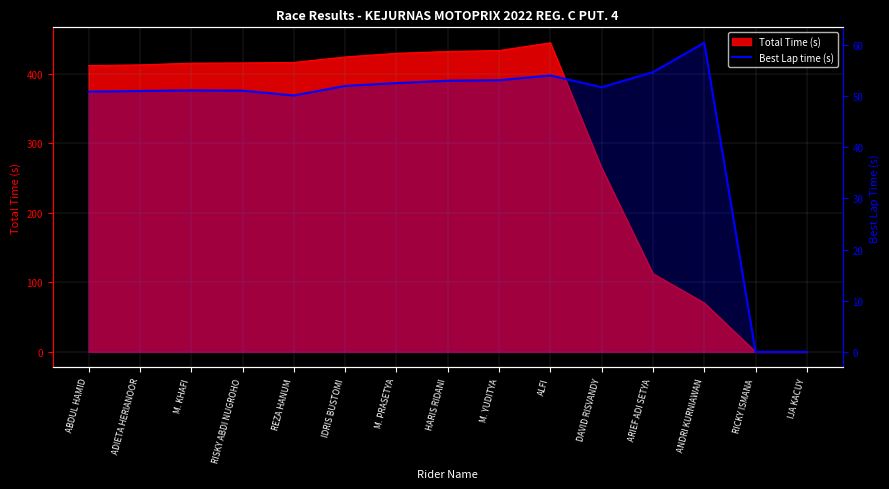

Is it true that the value at ADIETA HERIANOOR is 51.0?

True